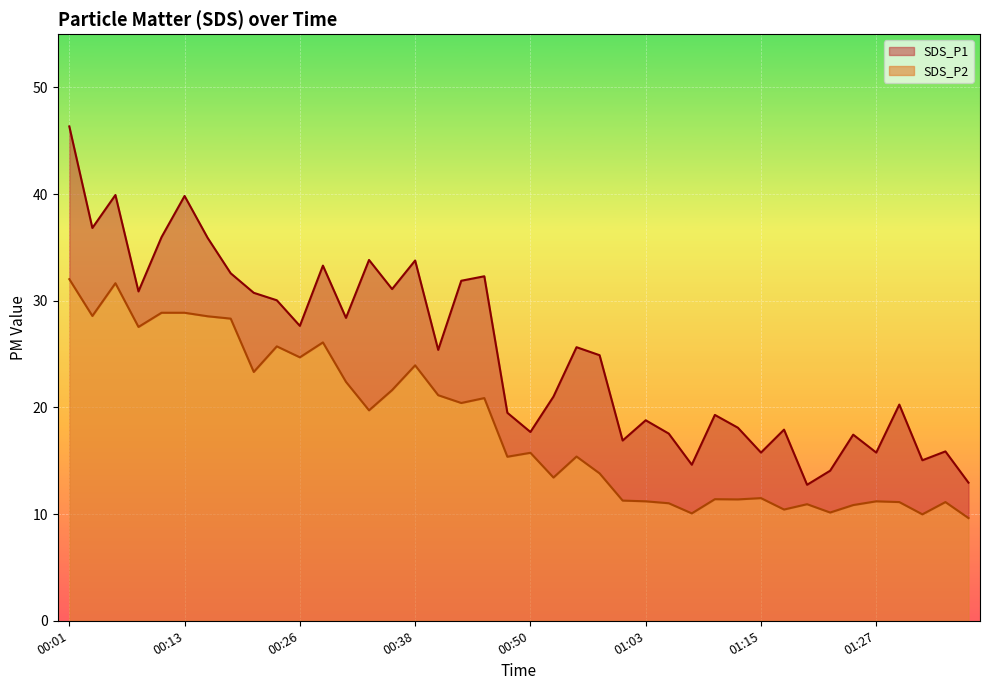

At which label does SDS_P2 first exceed 15?

00:01